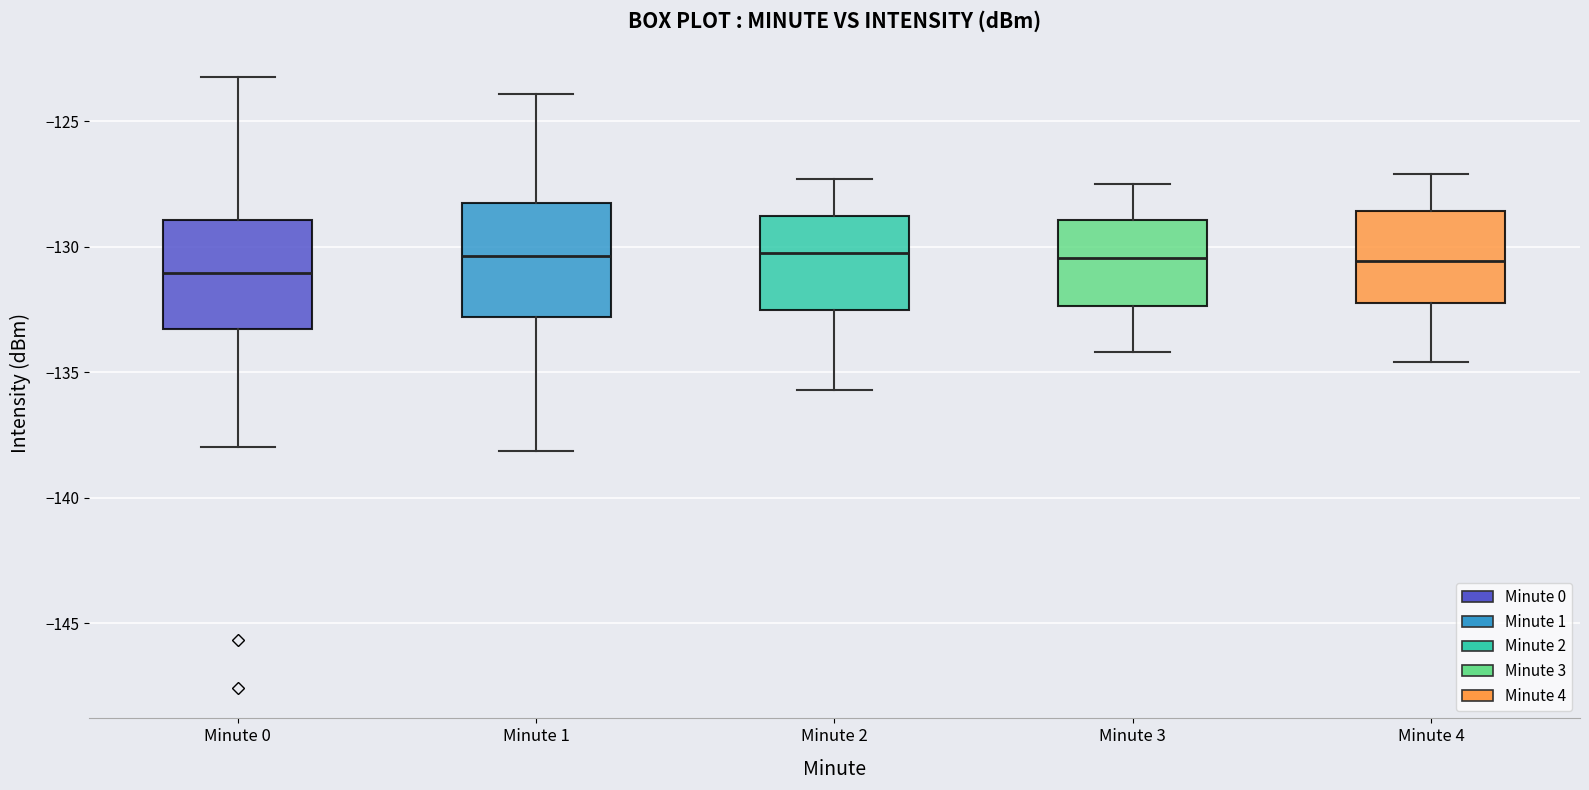

Reading left to right, transcribe this box plot: for each box, give where its median line is, the range the box spans, and where its two whiskers end, as read against the y-axis. The values are not printed on the chart, so give them approximately, as read against the axis.

Minute 0: median -131.0, box -133.5 to -129.0, whiskers -138.0 to -123.0
Minute 1: median -130.5, box -133.0 to -128.0, whiskers -138.0 to -124.0
Minute 2: median -130.0, box -132.5 to -128.5, whiskers -135.5 to -127.5
Minute 3: median -130.5, box -132.5 to -129.0, whiskers -134.0 to -127.5
Minute 4: median -130.5, box -132.0 to -128.5, whiskers -134.5 to -127.0